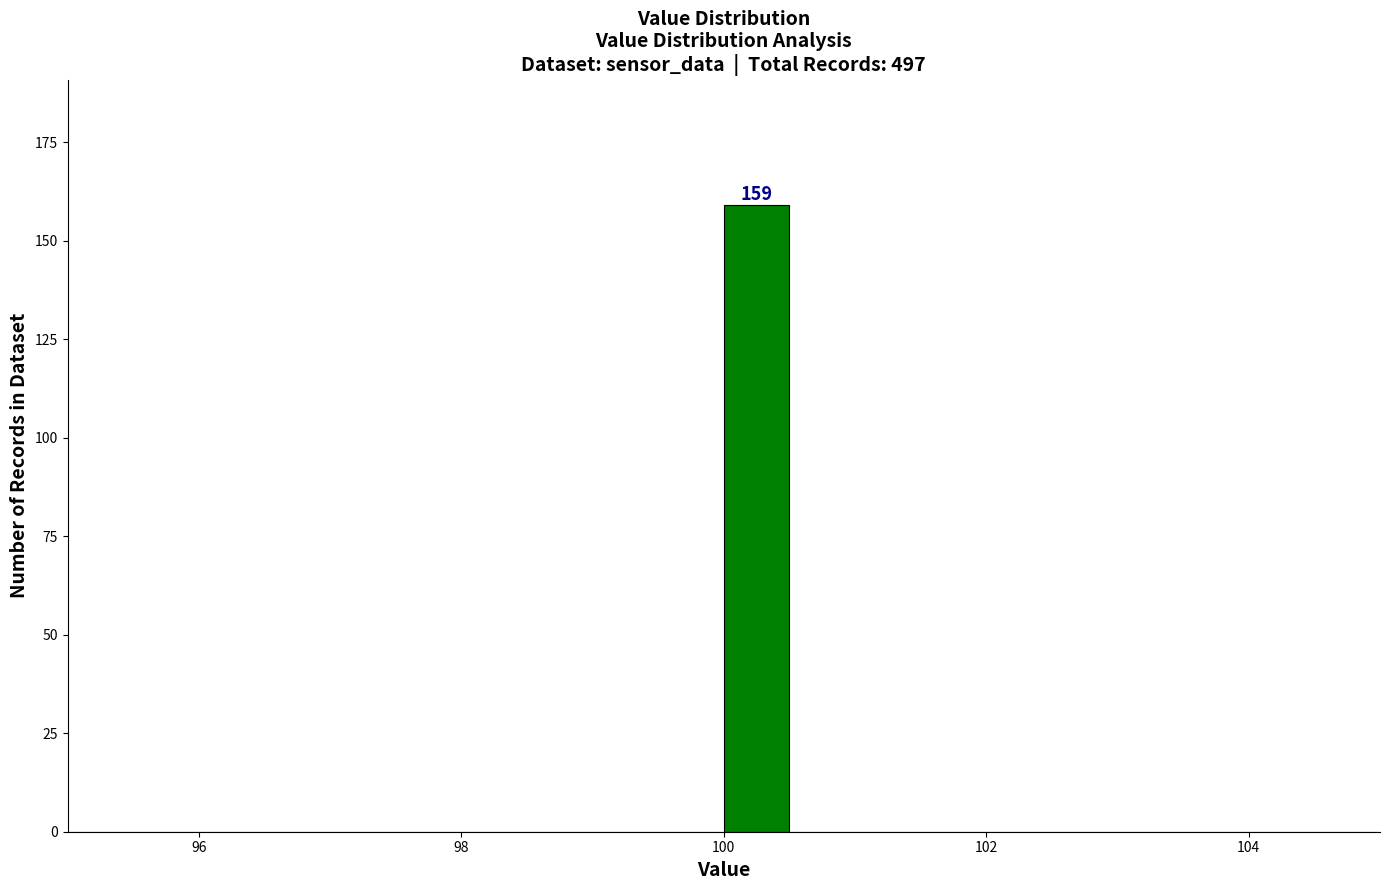

Read against the x-axis, roughly where is the centre of the tallest bar?

100.2